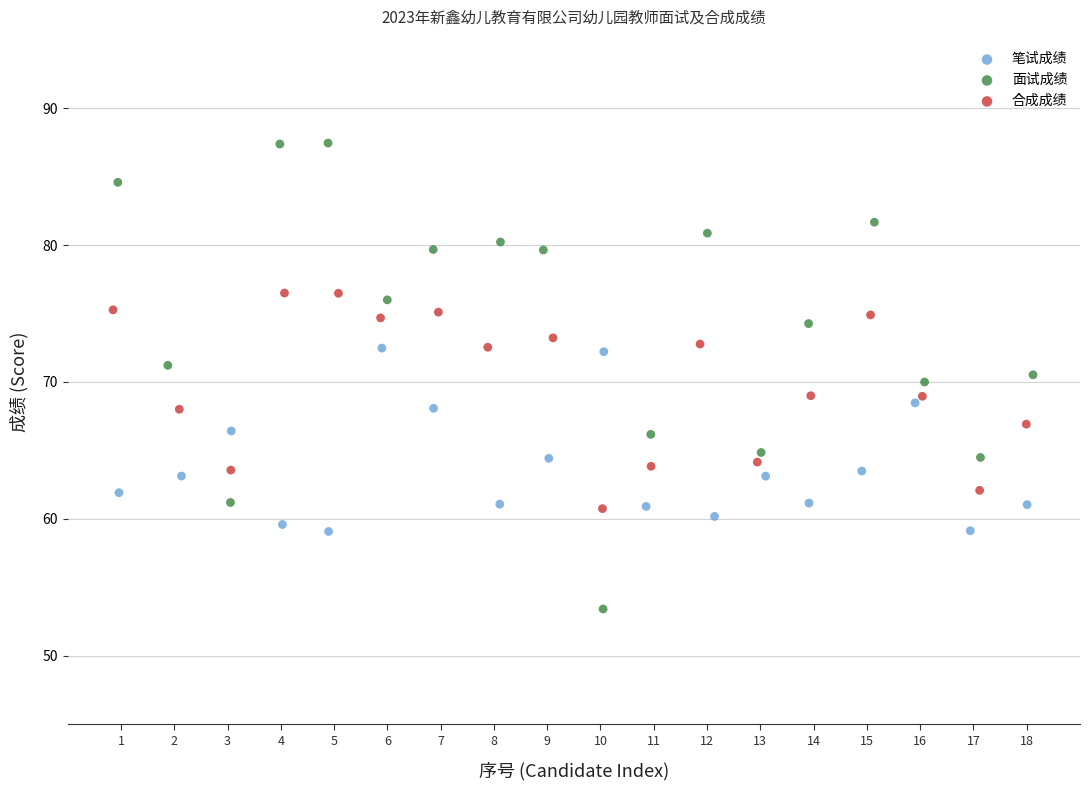

Which series contains the lowest Y value?

面试成绩